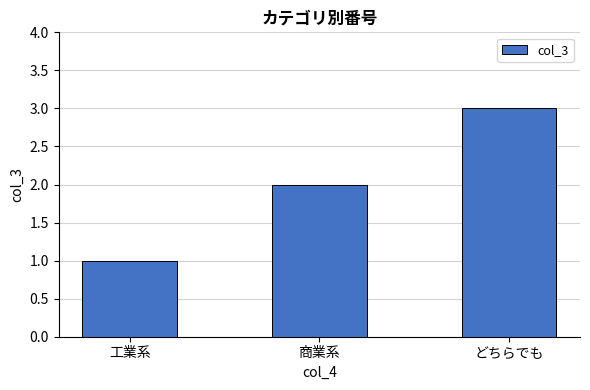

What is the approximate value at どちらでも?

3